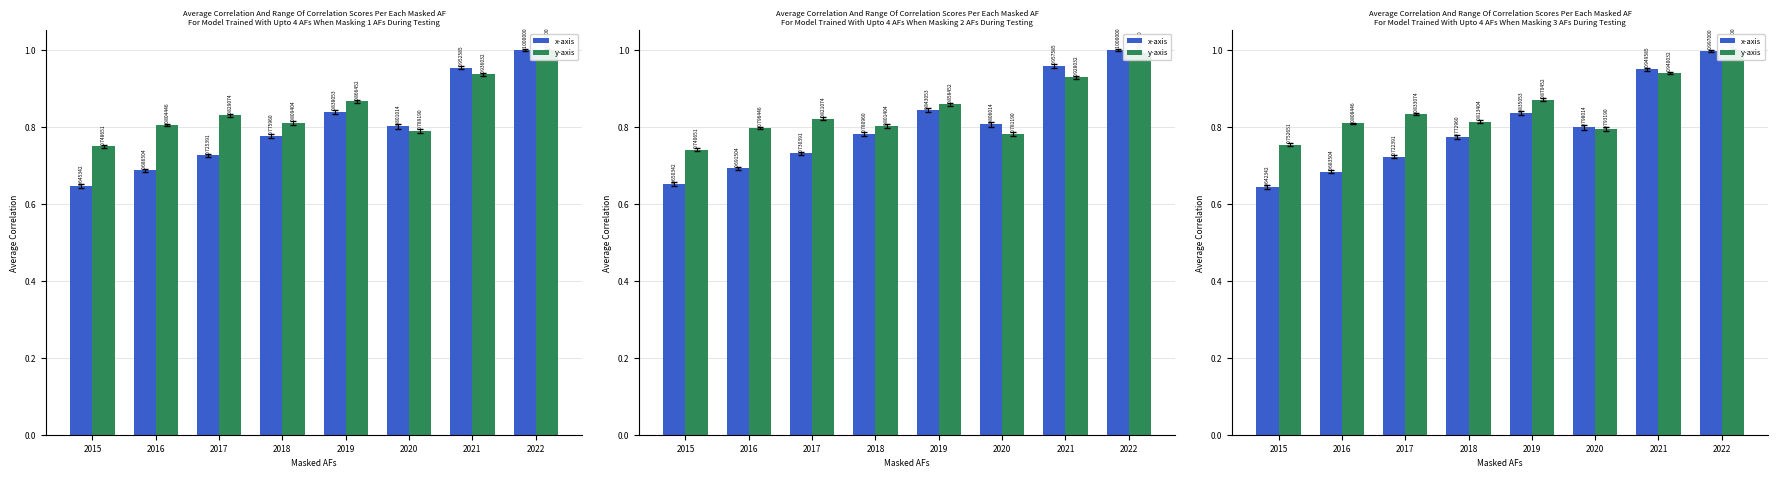

How many groups of bars are there?

8